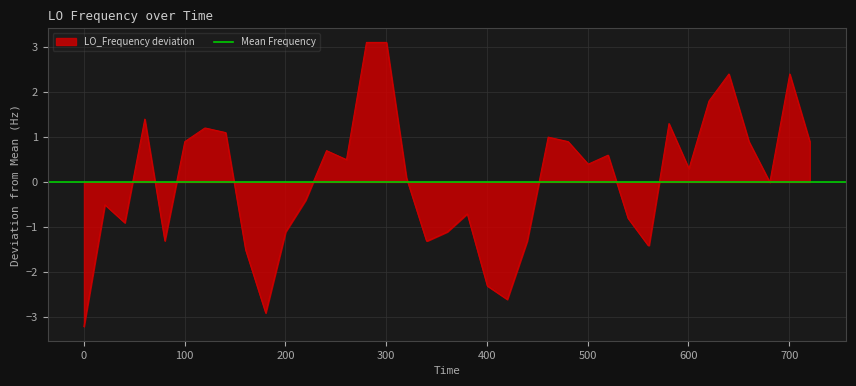

What is the highest value of the LO_Frequency deviation series?

3.1